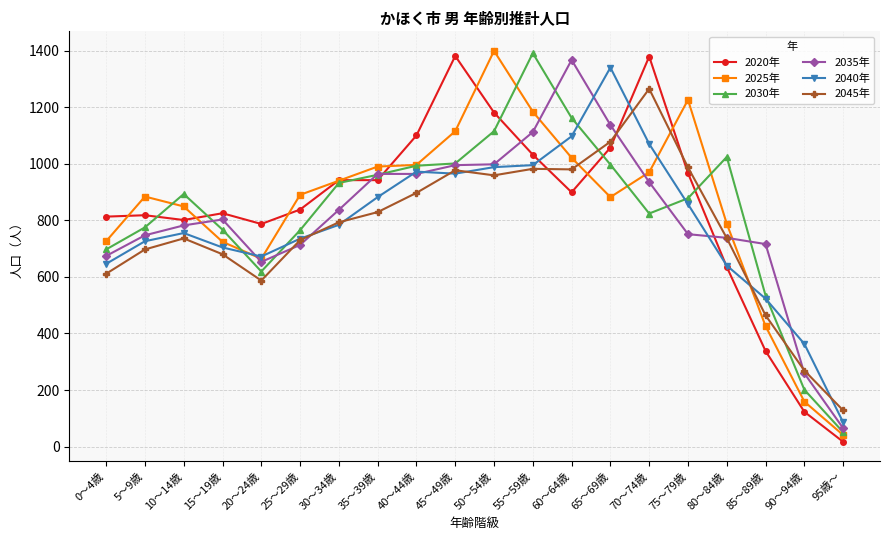

What is the label of the 18th point from the right?

10～14歳